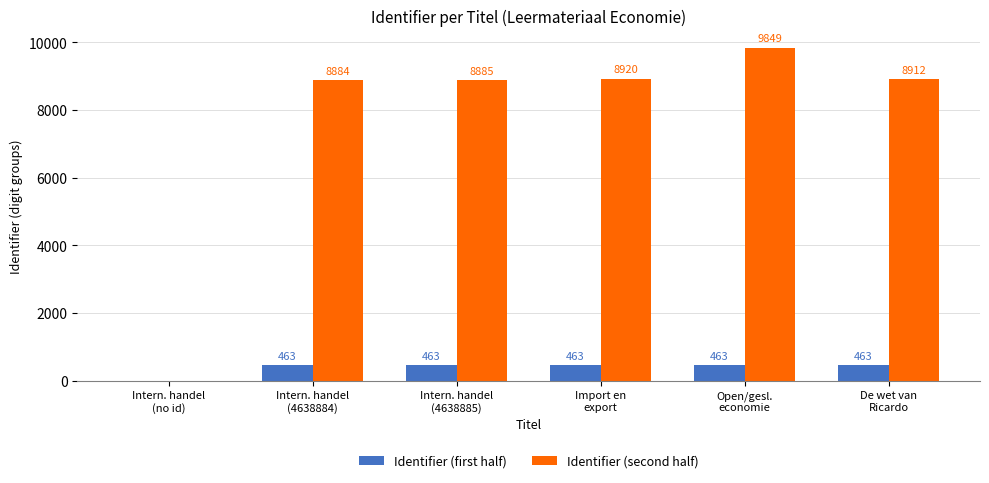

What is the maximum value shown in the chart?

9849